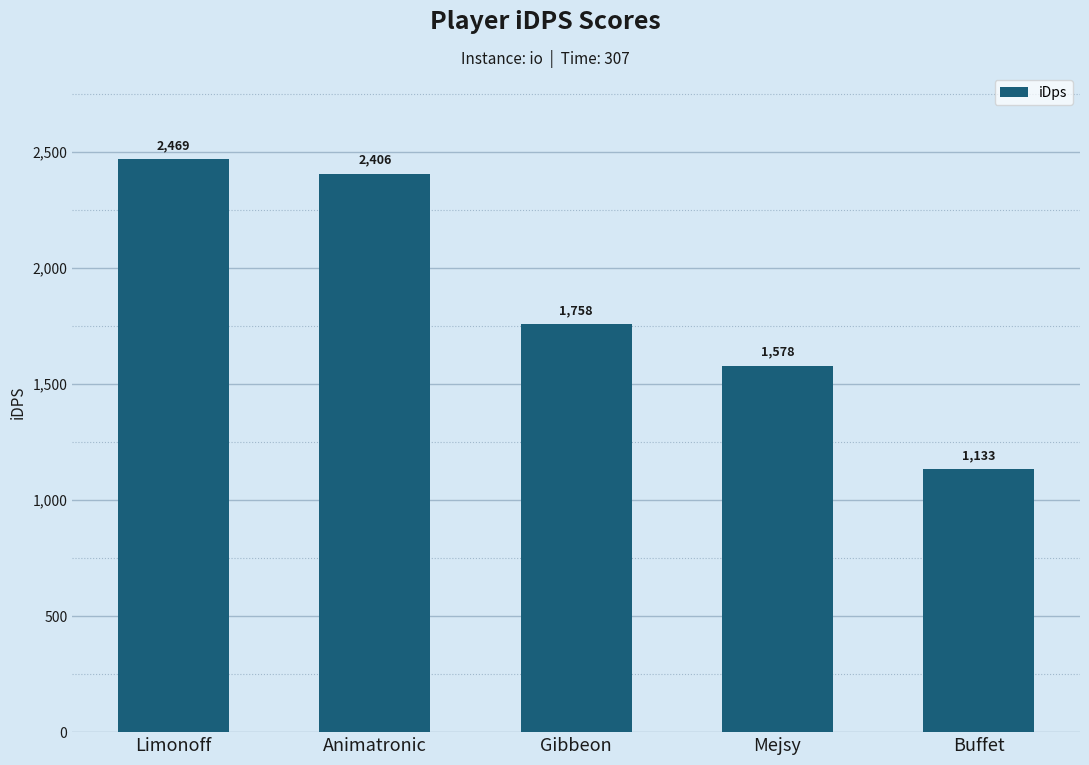

Which category has the highest value across all series?

Limonoff